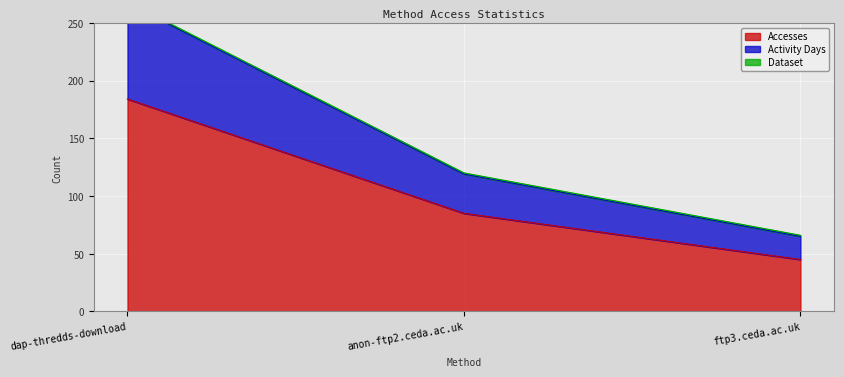

At which label is Accesses closest to 114?

anon-ftp2.ceda.ac.uk